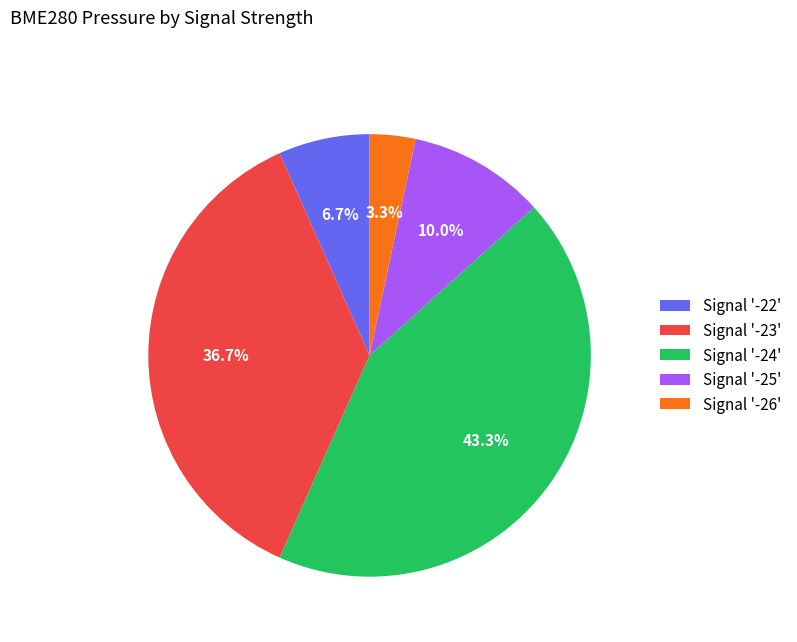

Is there a majority slice in this chart?

No